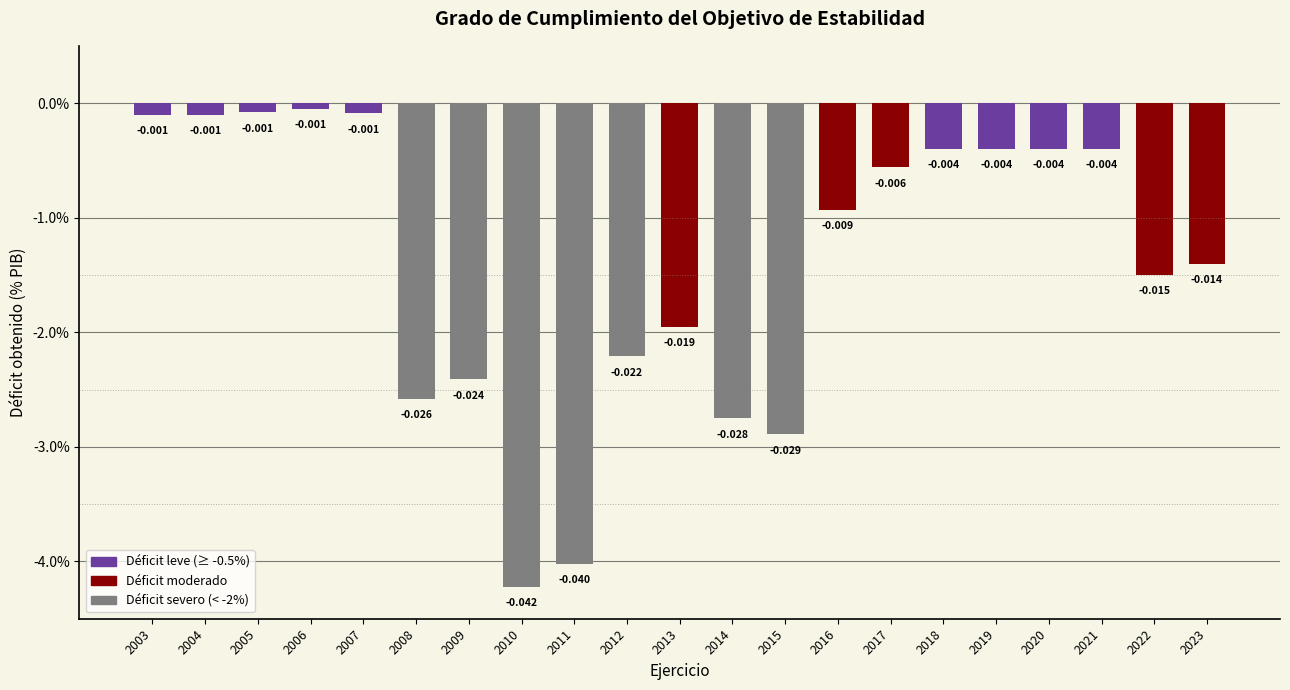

Reading left to right, what are all the values shown in this chart?

2003=-0.0	2004=-0.0	2005=-0.0	2006=-0.0	2007=-0.0	2008=-0.0	2009=-0.0	2010=-0.0	2011=-0.0	2012=-0.0	2013=-0.0	2014=-0.0	2015=-0.0	2016=-0.0	2017=-0.0	2018=-0.0	2019=-0.0	2020=-0.0	2021=-0.0	2022=-0.0	2023=-0.0